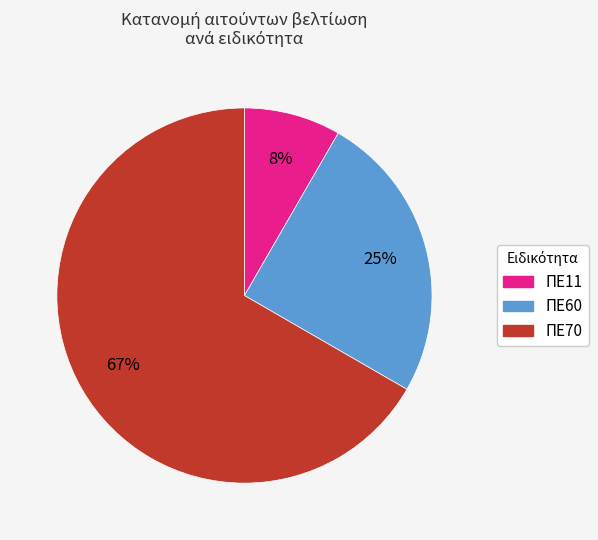

What is the largest slice in the pie chart?

ΠΕ70